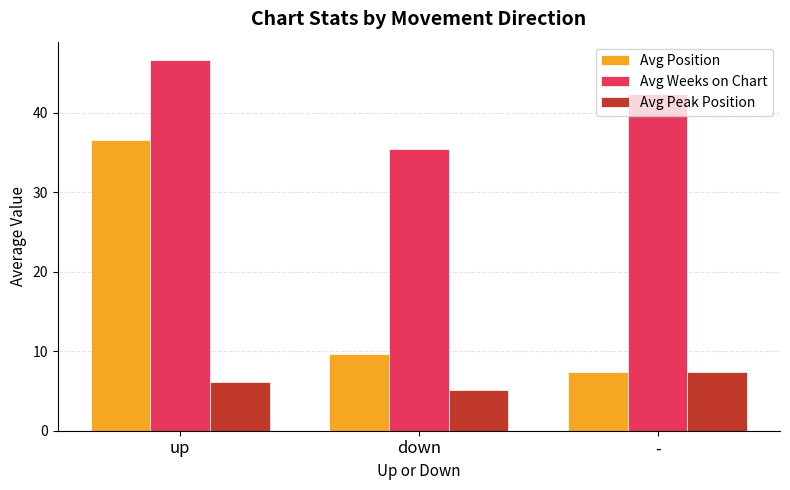

Which series has the largest total across all categories?

Avg Weeks on Chart